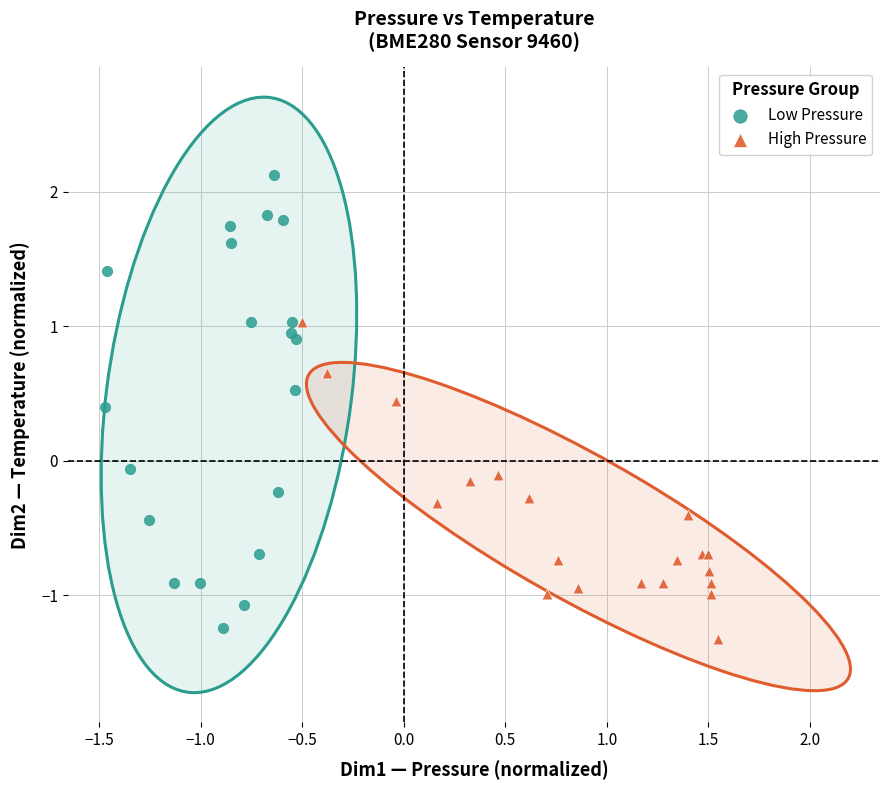

Which series contains the highest Y value?

Low Pressure